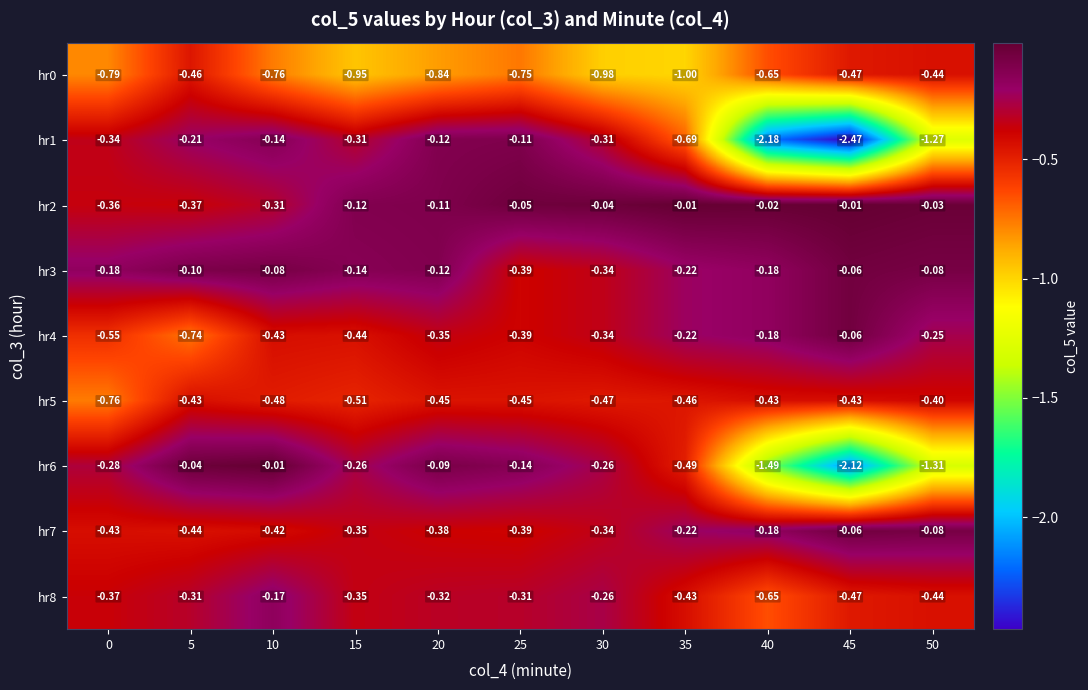

At which category is the sum across all series the highest?

20